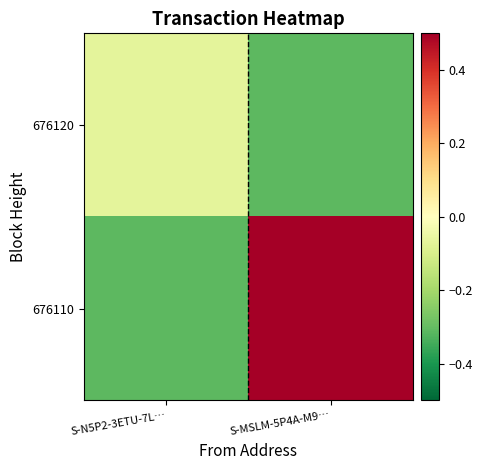

Which series has the largest total across all categories?

676110